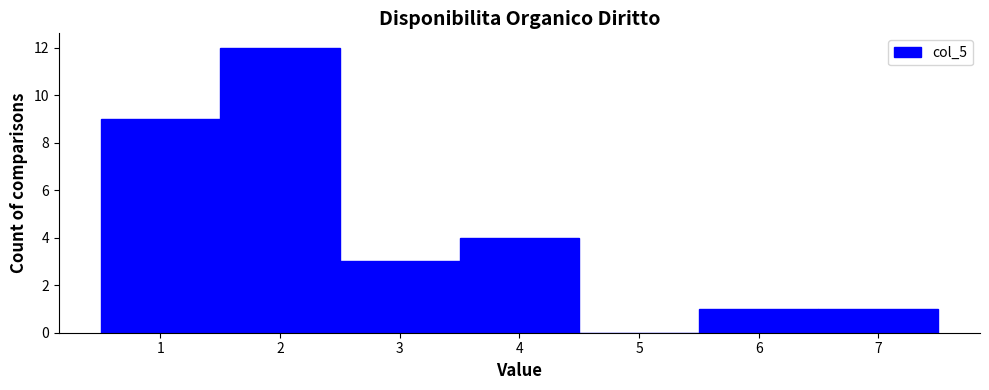

What is the height of the bar covering 1.5 to 2.5 on the x-axis? The values are not printed on the chart, so give them approximately, as read against the axis.

12